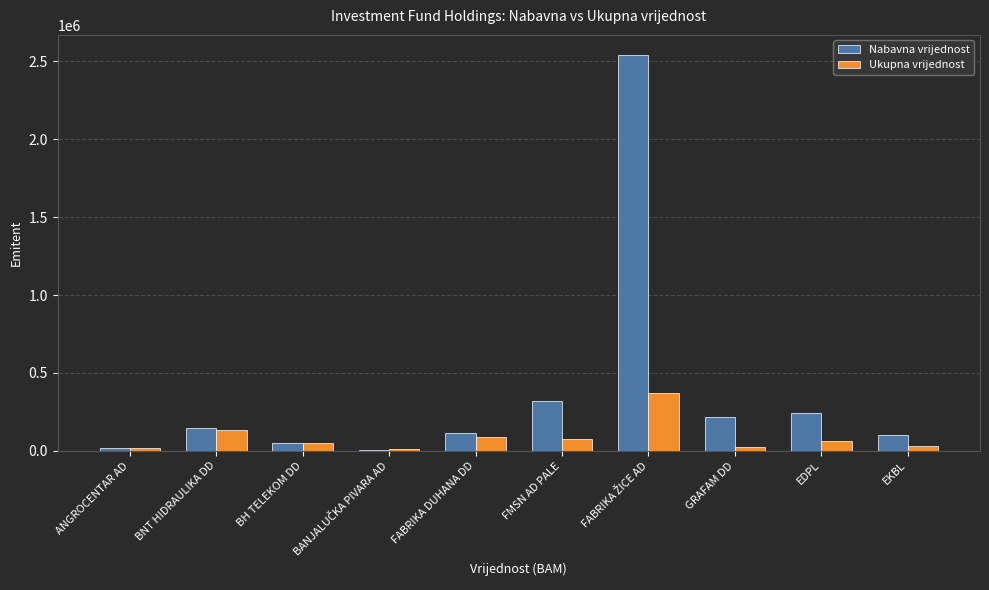

How many series are shown in this chart?

2